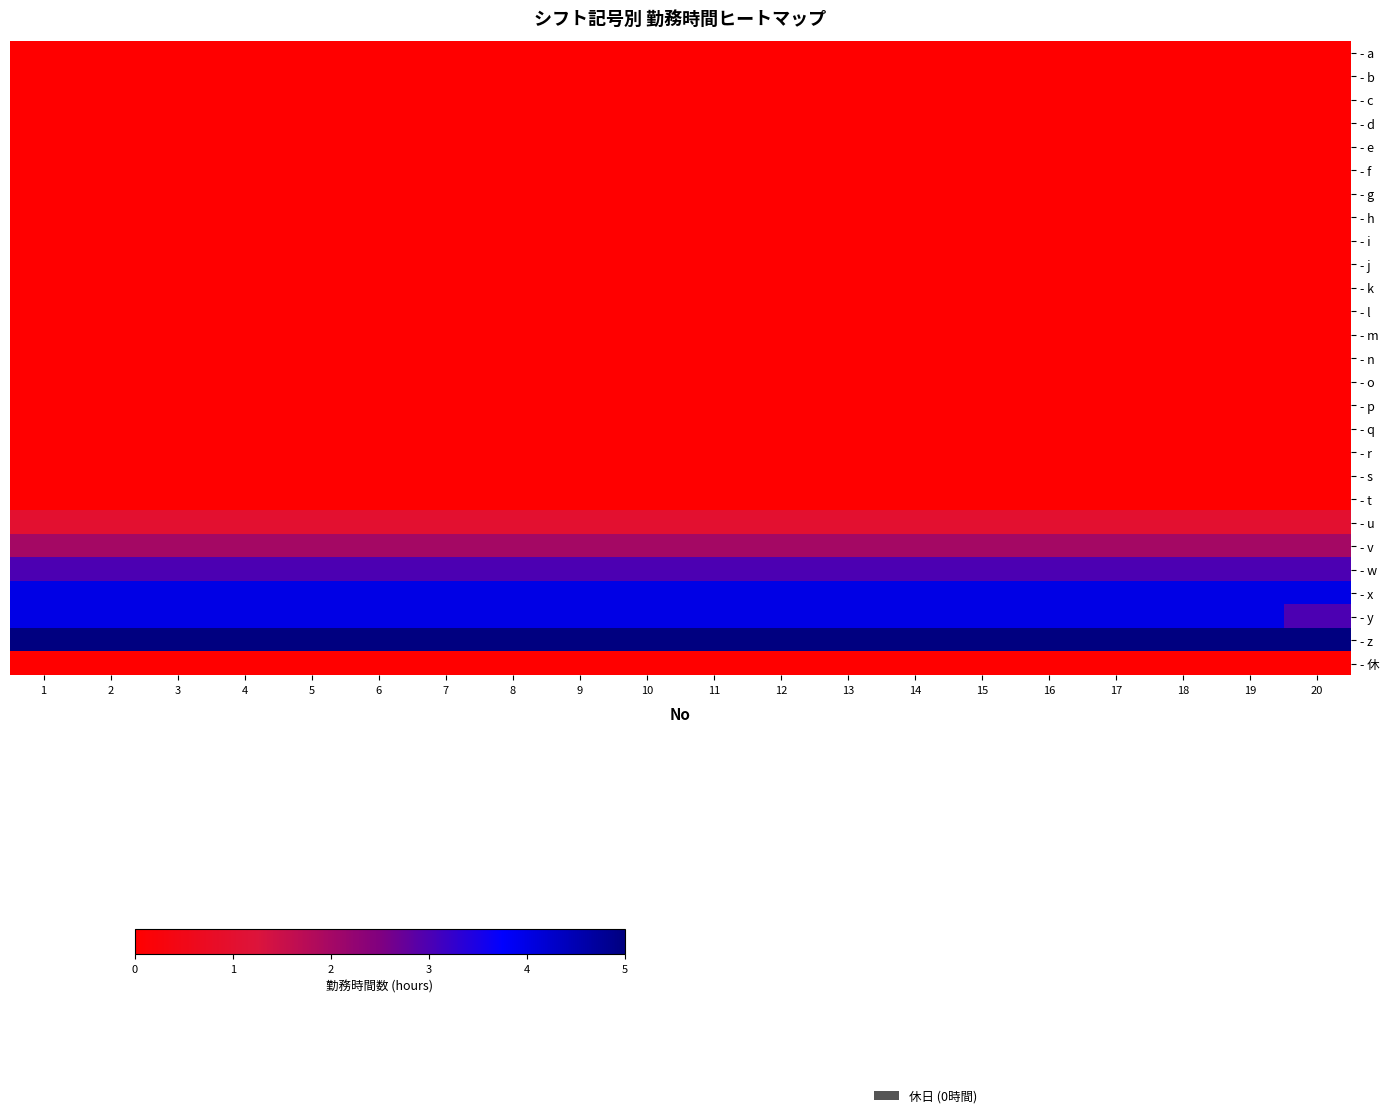

Which has a higher value, 20 or 4?

20